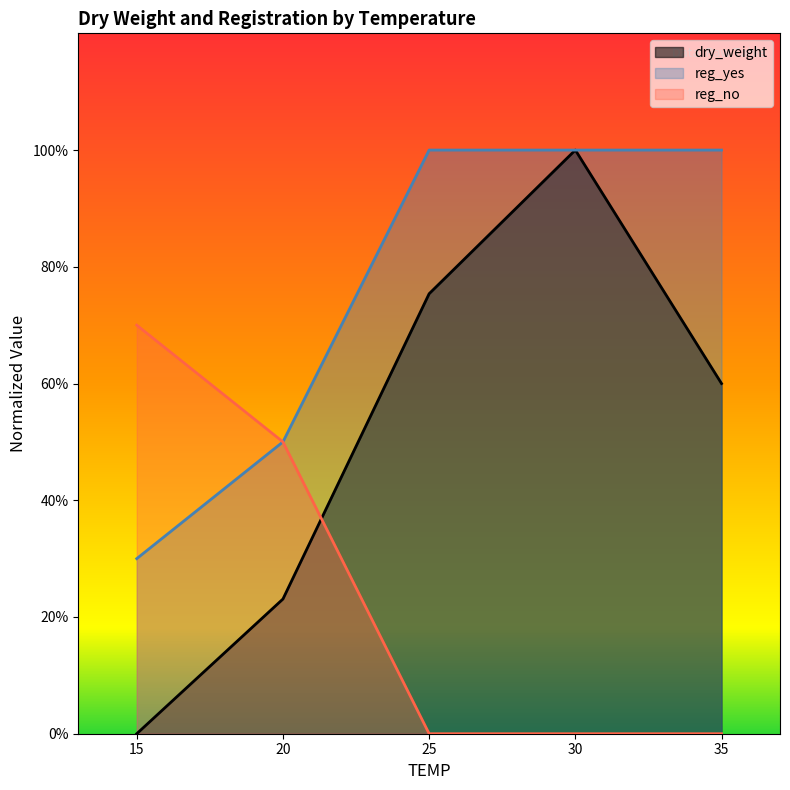

What is the total value across all series at 25?

1.8